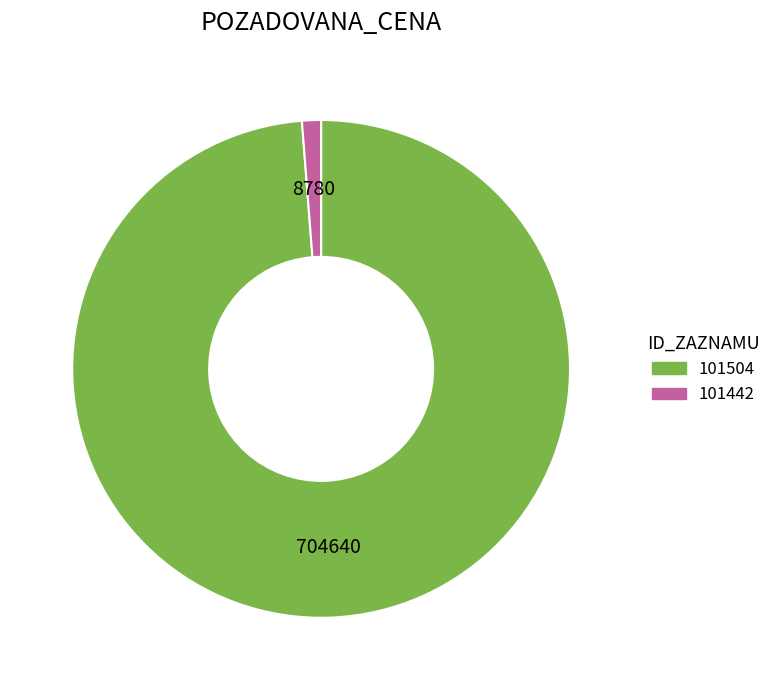

Rank the categories by value from lowest to highest.

101442, 101504